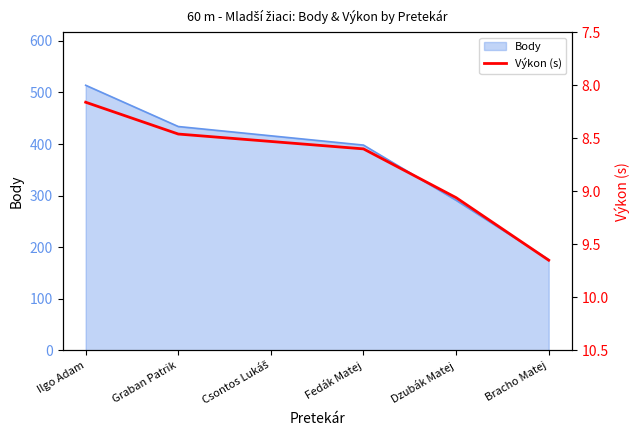

What is the change in value from Graban Patrik to Dzubák Matej?

+0.6